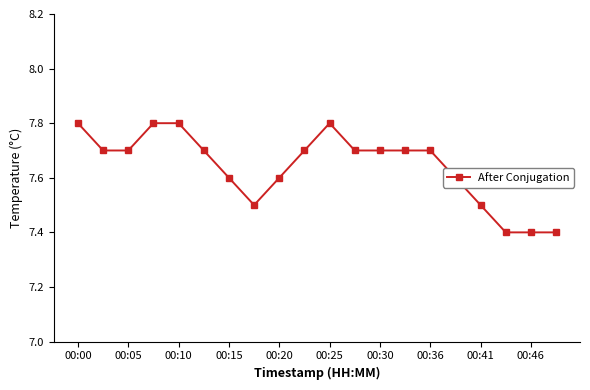

How many values are between 7 and 8?

20